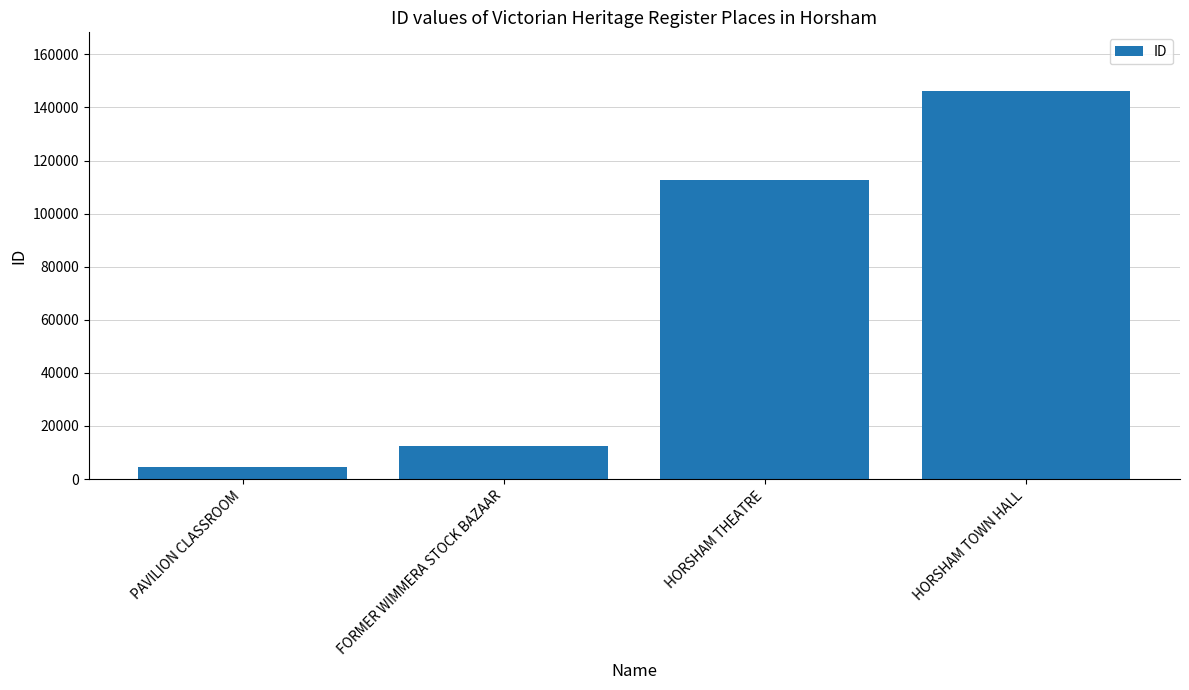

How many bars are there in total?

4